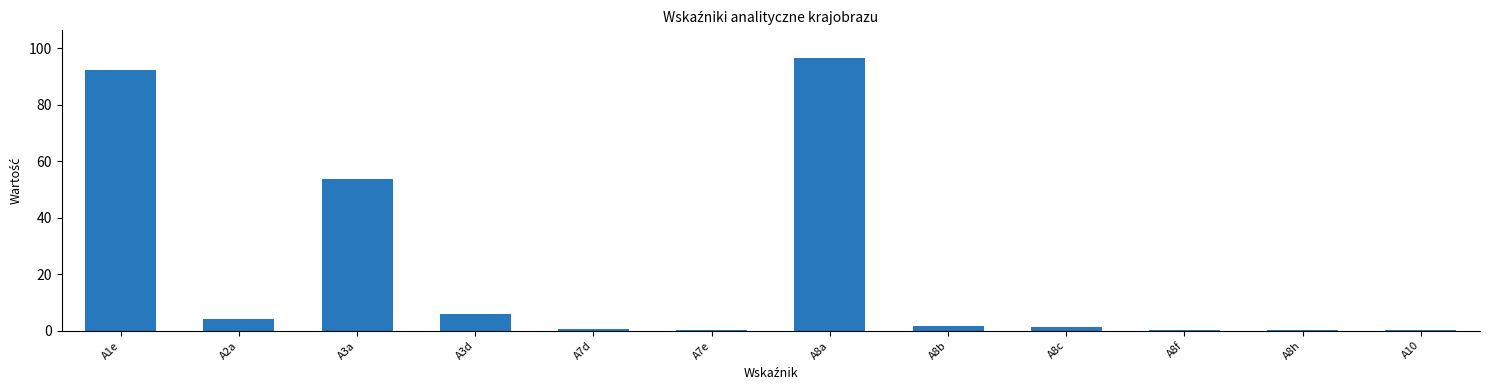

Approximately how many times larger is the value at A8a compared to A3d?

16.2